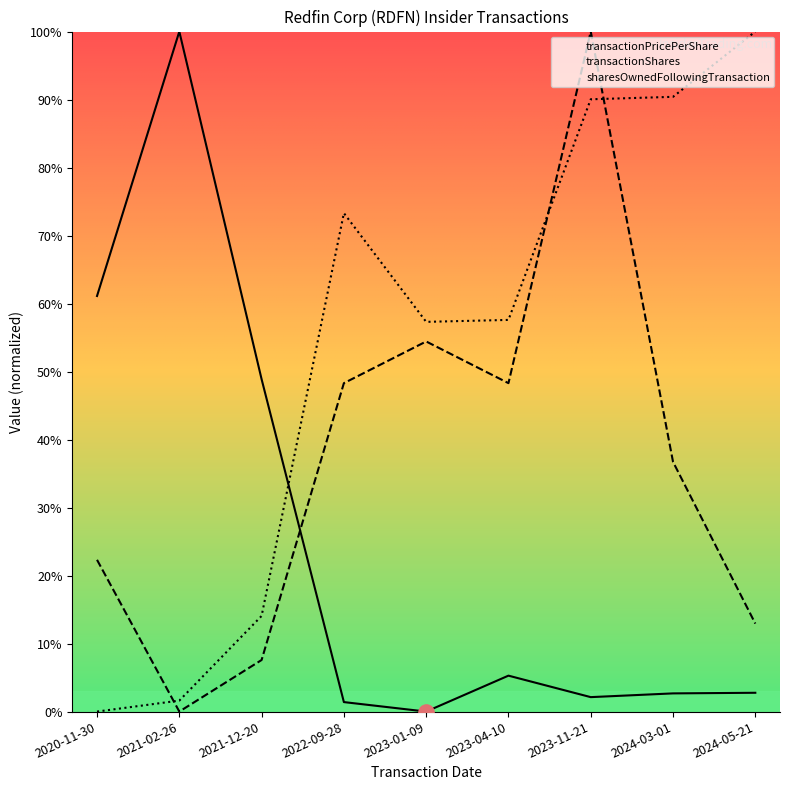

Is the value of transactionPricePerShare at 2020-11-30 greater than the value of transactionShares at 2021-12-20?

Yes